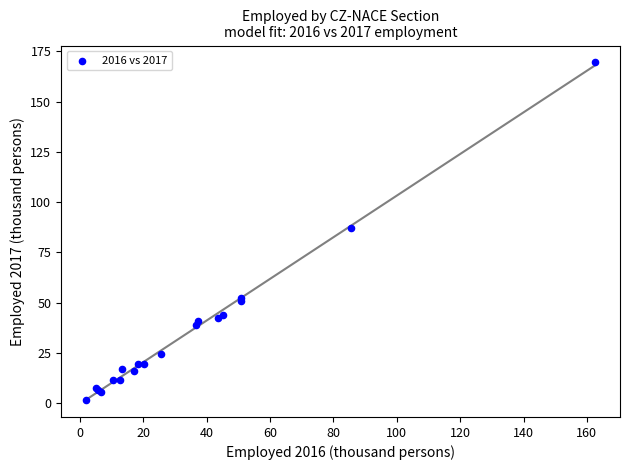

What Y value in the scatter plot is closest to 85?

87.3